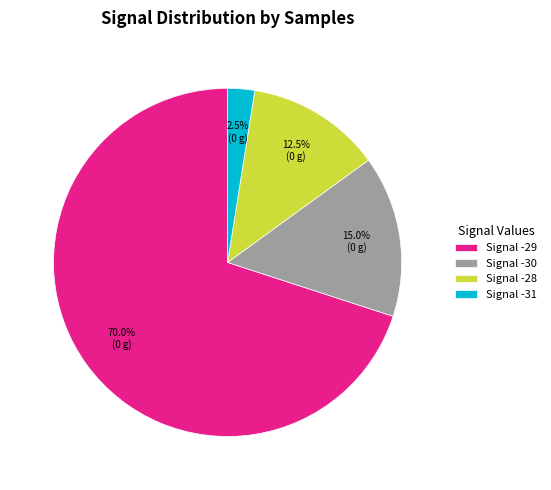

Combined, what portion of the pie is Signal -29 and Signal -28?

82.5%